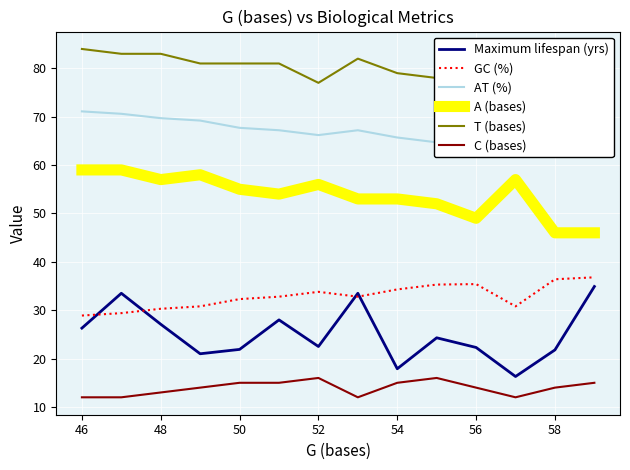

Is it true that A (bases) equals 98.1 at 50?

False